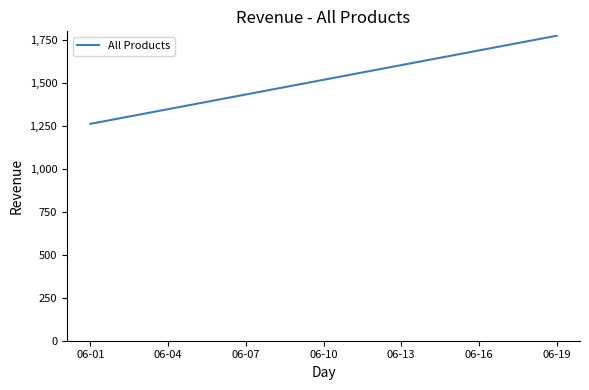

What is the maximum value shown in the chart?

1775.5